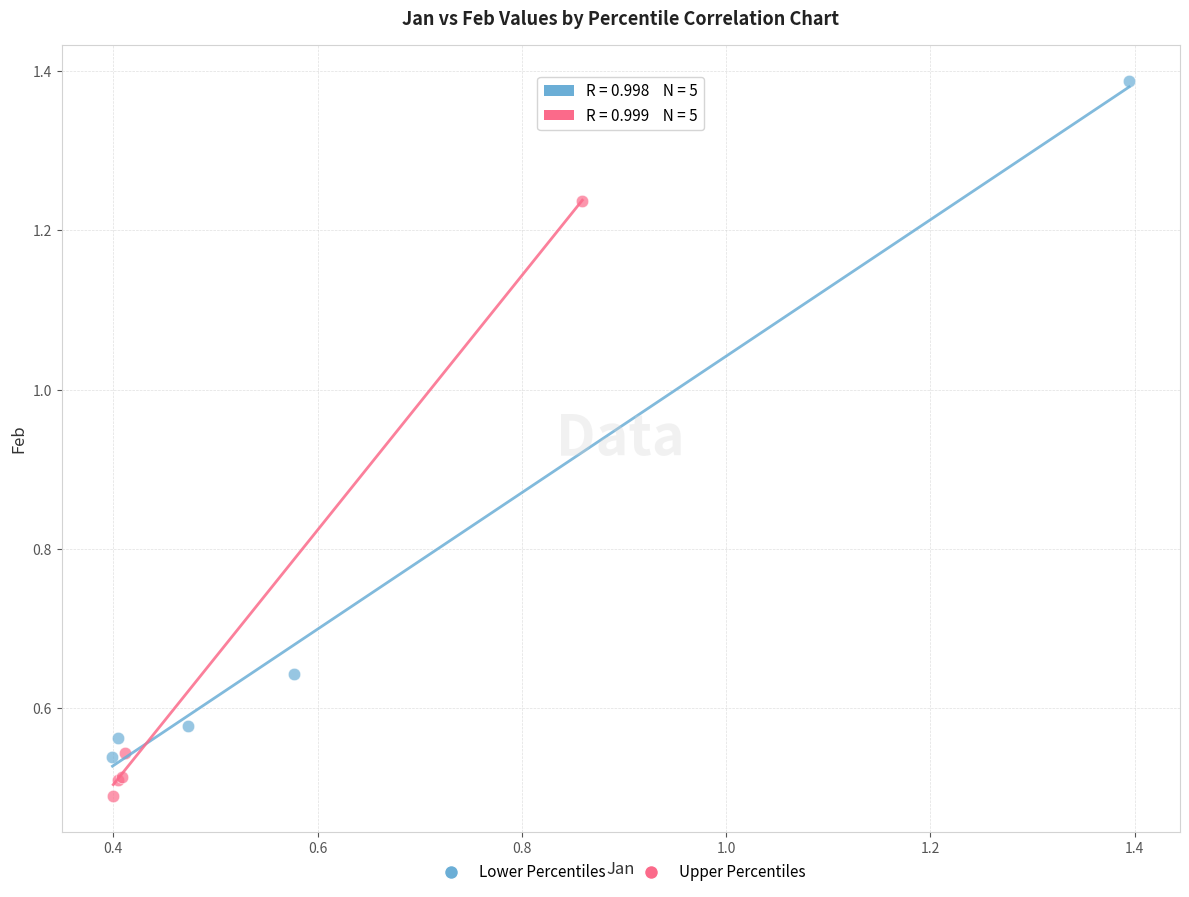

Which series reaches the minimum Y coordinate?

Upper Percentiles